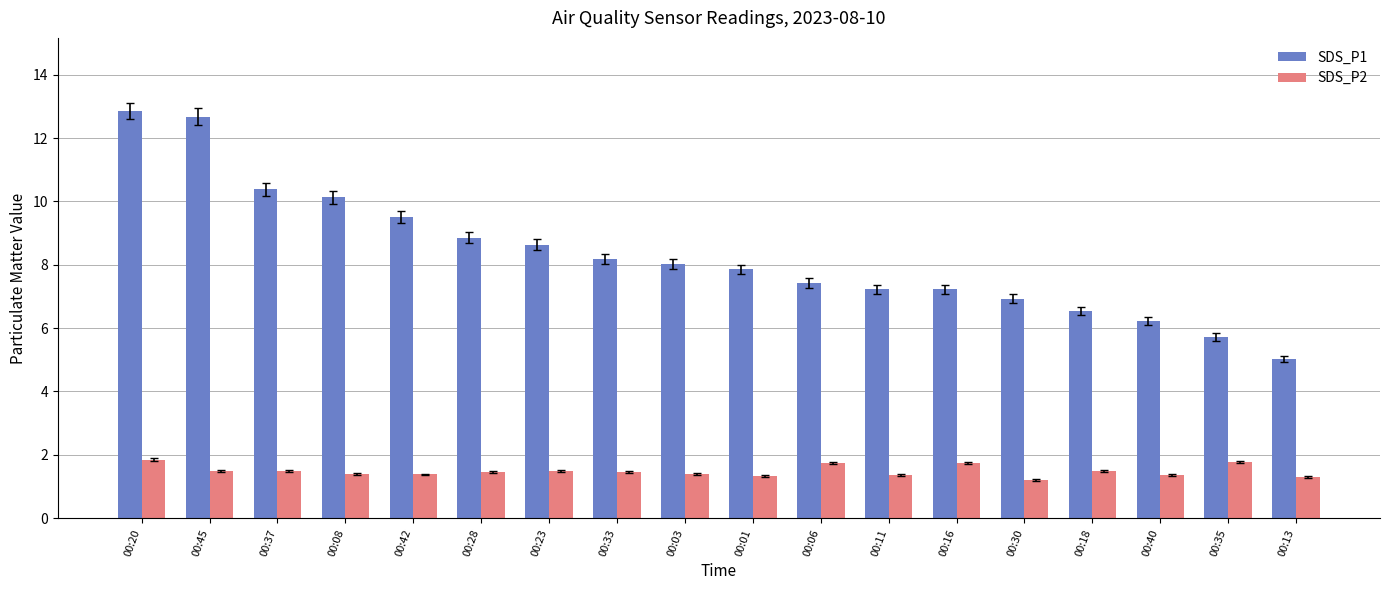

What is the label of the 6th bar from the left?

00:28